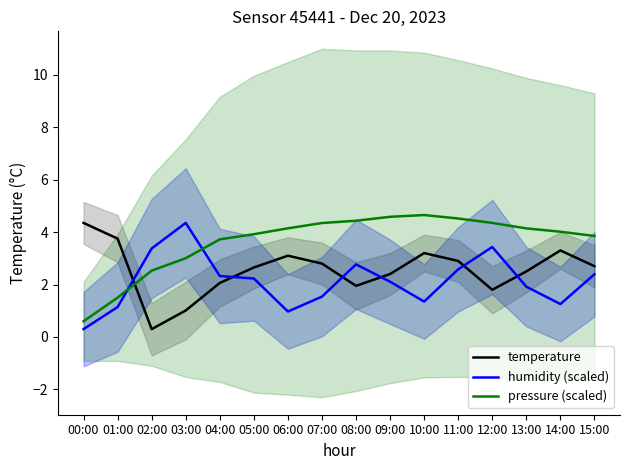

Does the chart have visible grid lines?

No